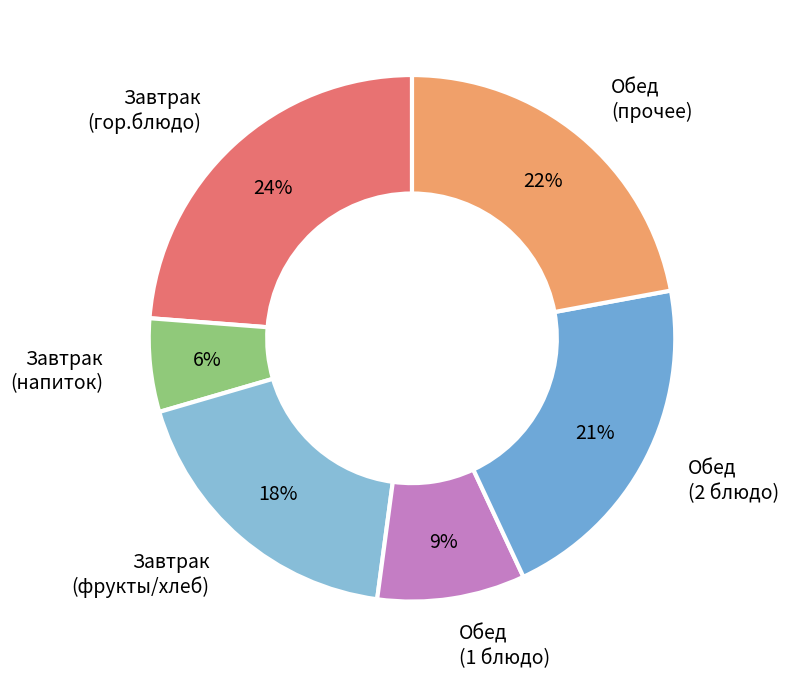

Between Обед (2 блюдо) and Завтрак (напиток), which is larger?

Обед (2 блюдо)